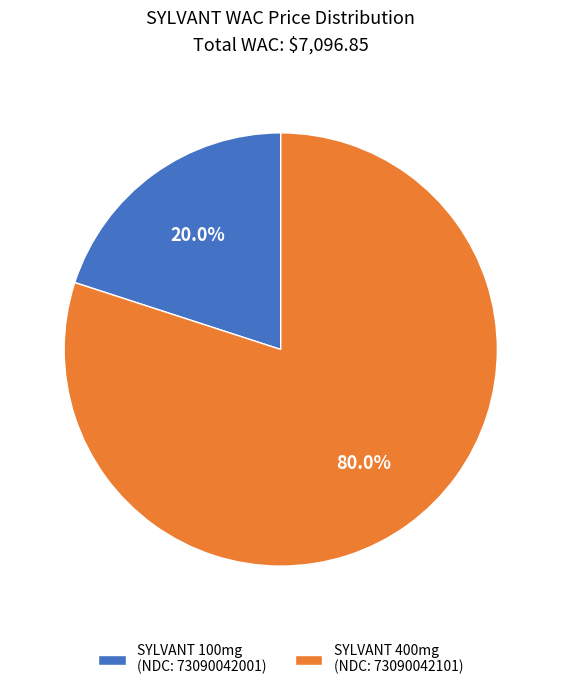

Which category has the biggest portion of the pie?

SYLVANT 400mg (NDC: 73090042101)